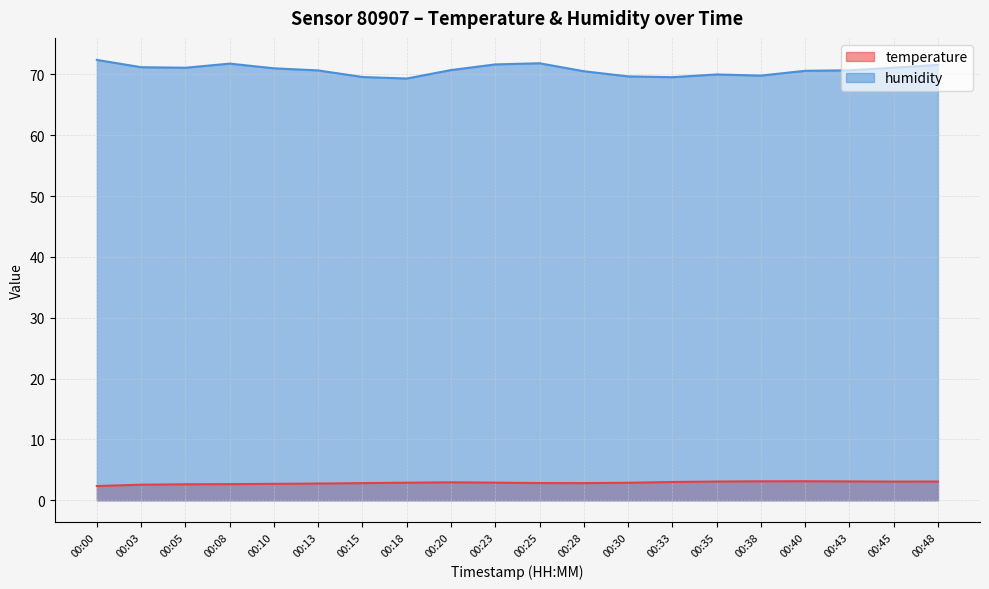

True or false: humidity and temperature intersect in this chart.

False